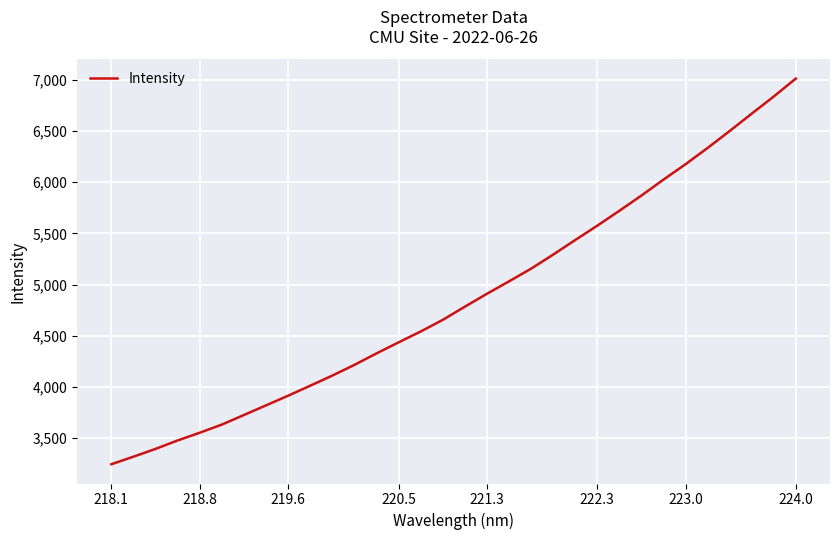

What is the difference between the maximum and minimum values?

3771.7